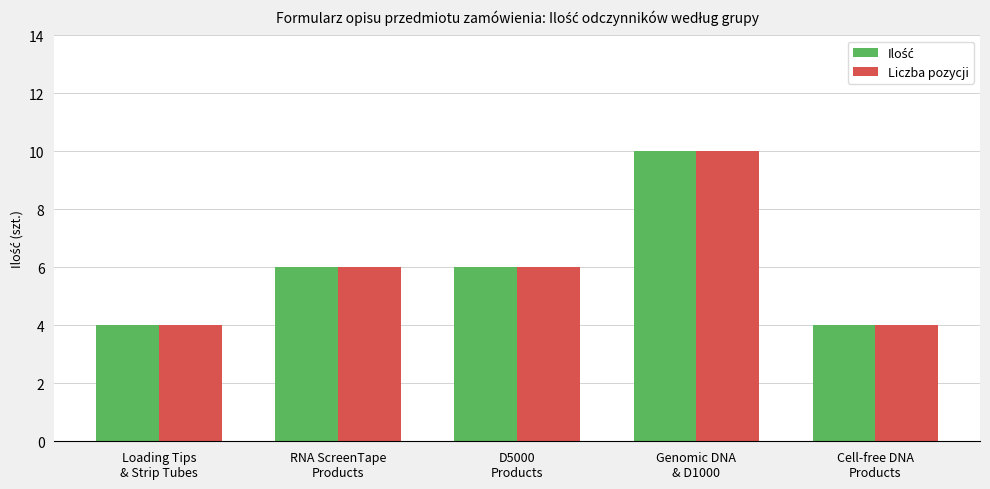

What is the value of the Ilość bar at the 1st from the left?

4